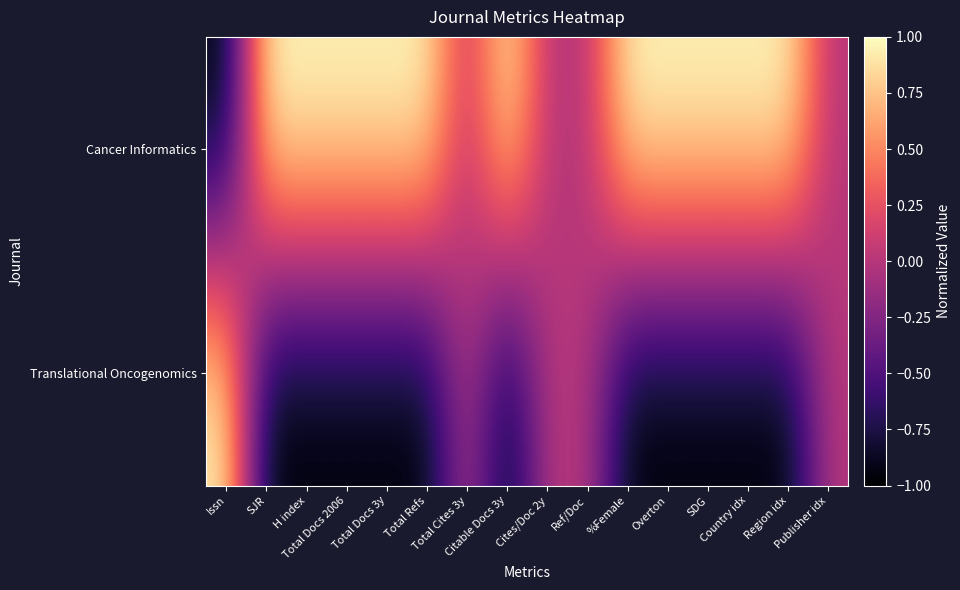

How many categories are shown in the chart?

16